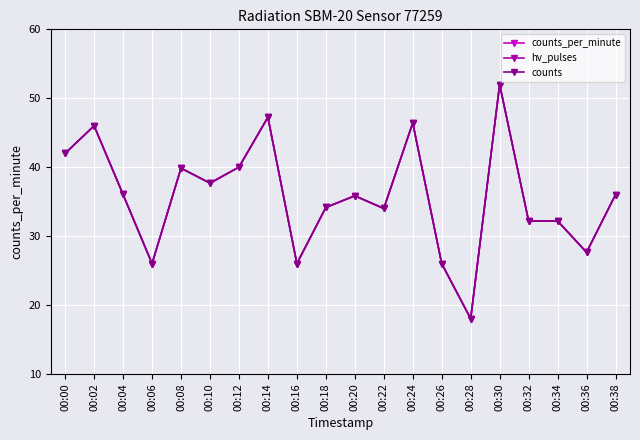

What is the maximum value for counts?

52.0